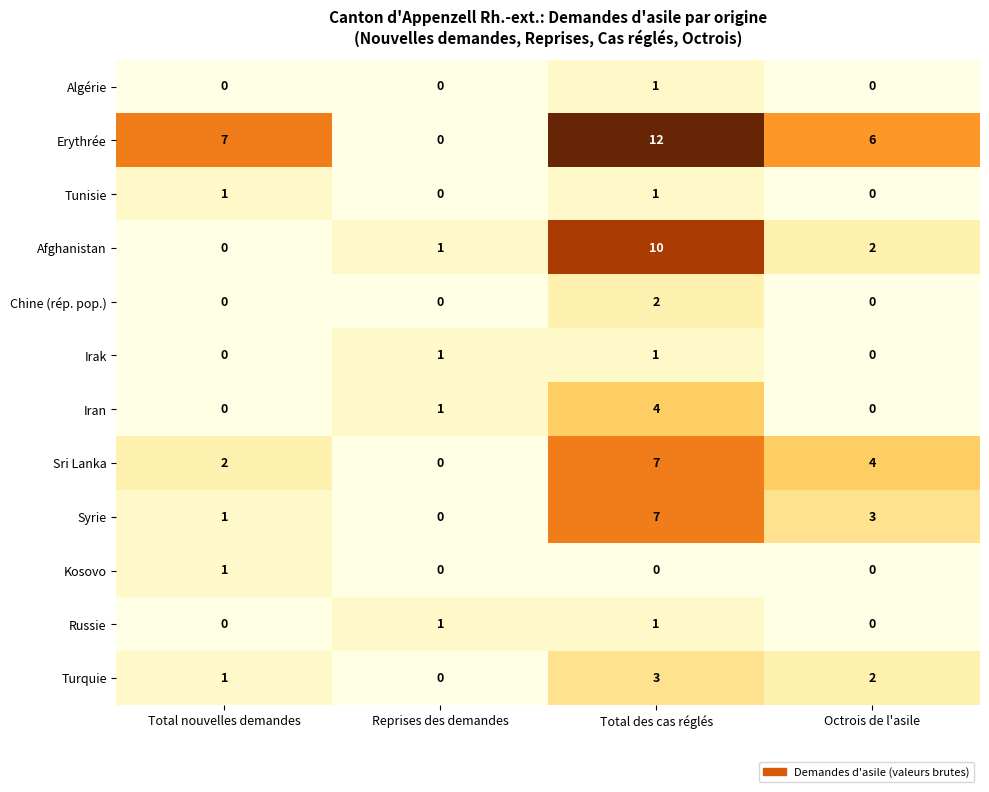

Count the number of data series in this chart.

12